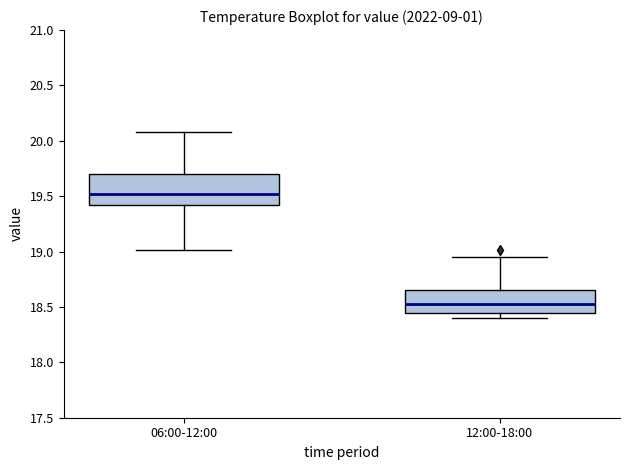

Which box is the tallest, from its lower edge to its upper edge?

06:00-12:00